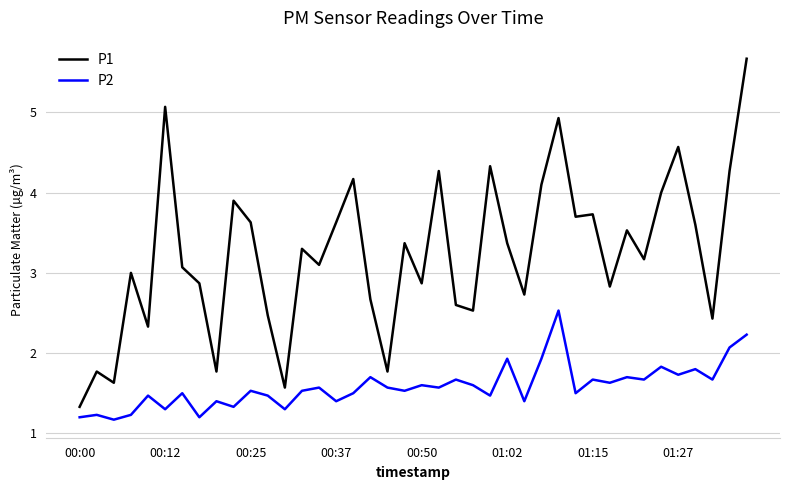

What is the difference between the maximum and minimum values in the P2 series?

1.4